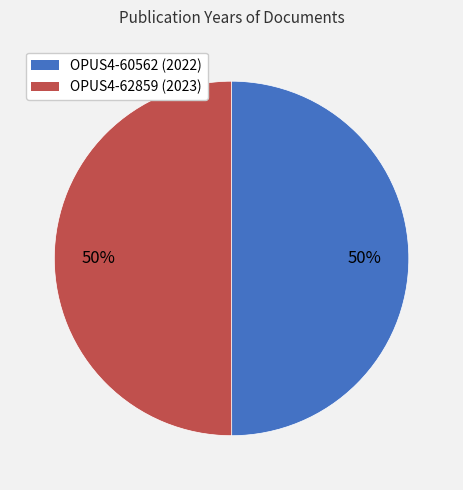

To the nearest percent, what is the combined percentage of OPUS4-62859 and OPUS4-60562?

100%